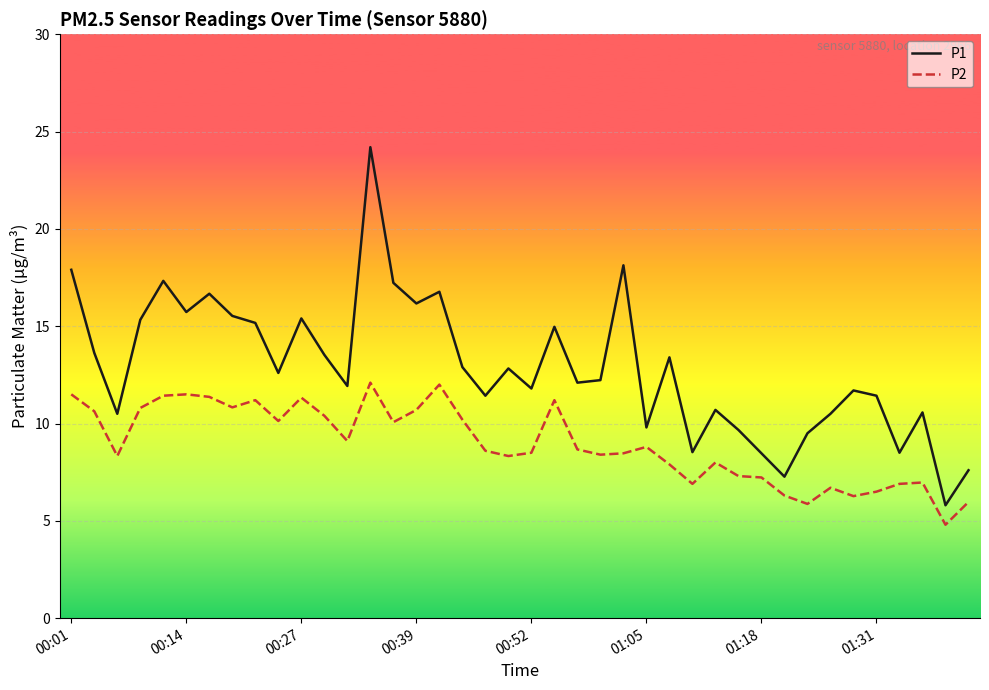

Rank the series by their maximum value, from lowest to highest.

P2, P1